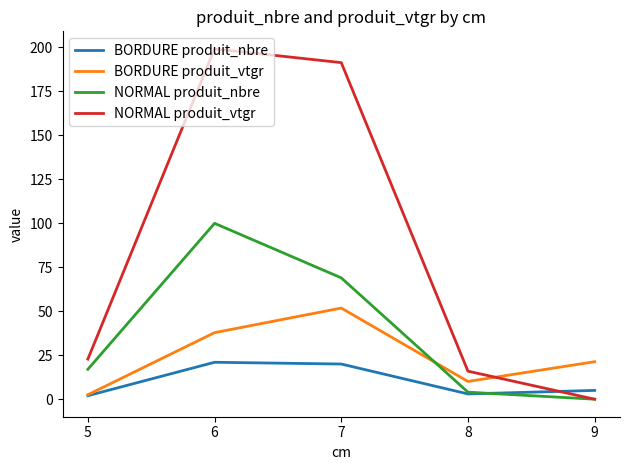

True or false: NORMAL produit_vtgr has more than 0 points higher than both neighbors.

True